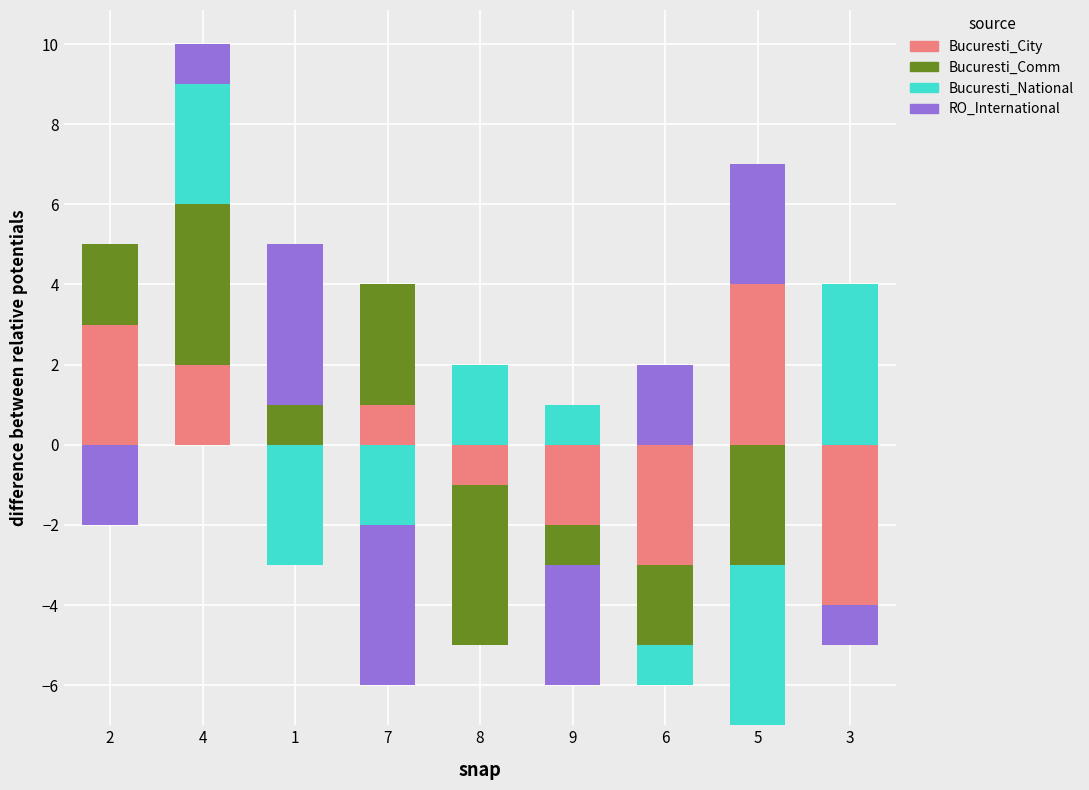

Rank the series by their maximum value, from lowest to highest.

Bucuresti_City, Bucuresti_Comm, Bucuresti_National, RO_International